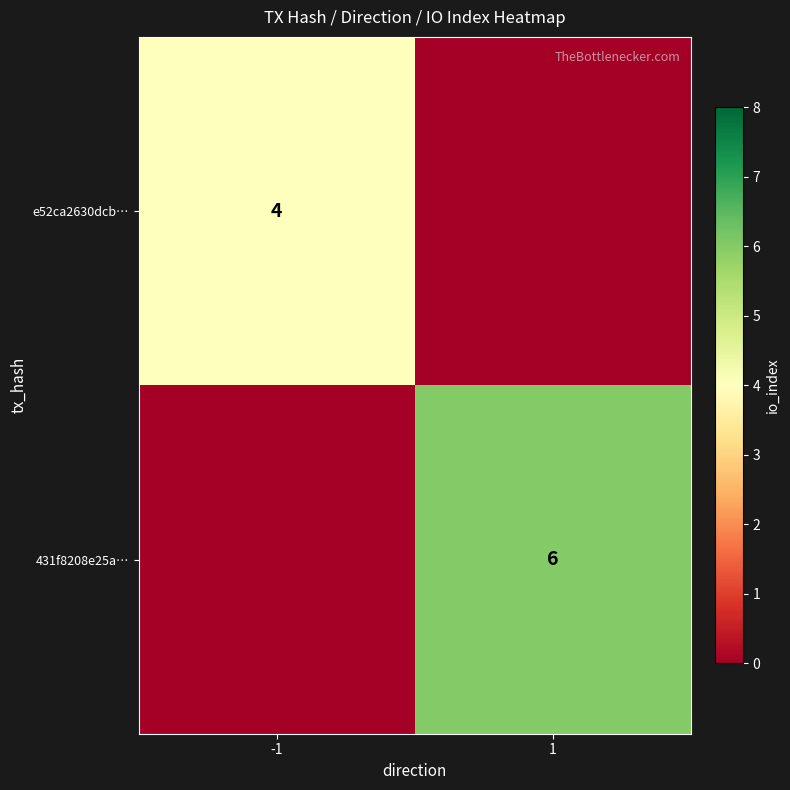

Is it true that 431f8208e25a… equals 10 at 1?

False